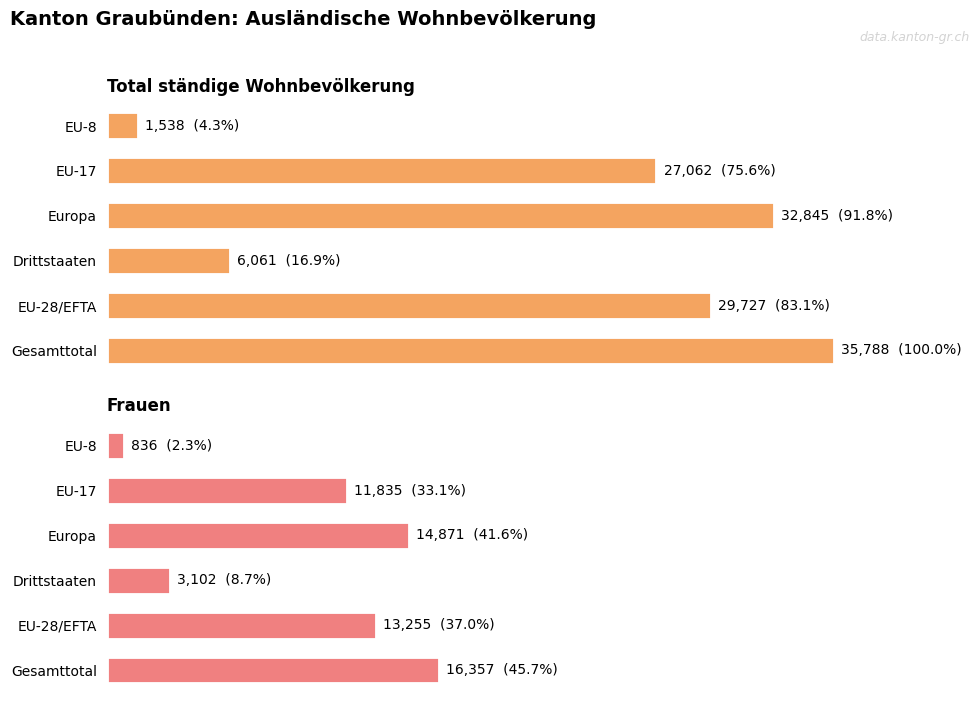

The Niedergelassene (C) series shows 87 at EFTA. True or false?

False